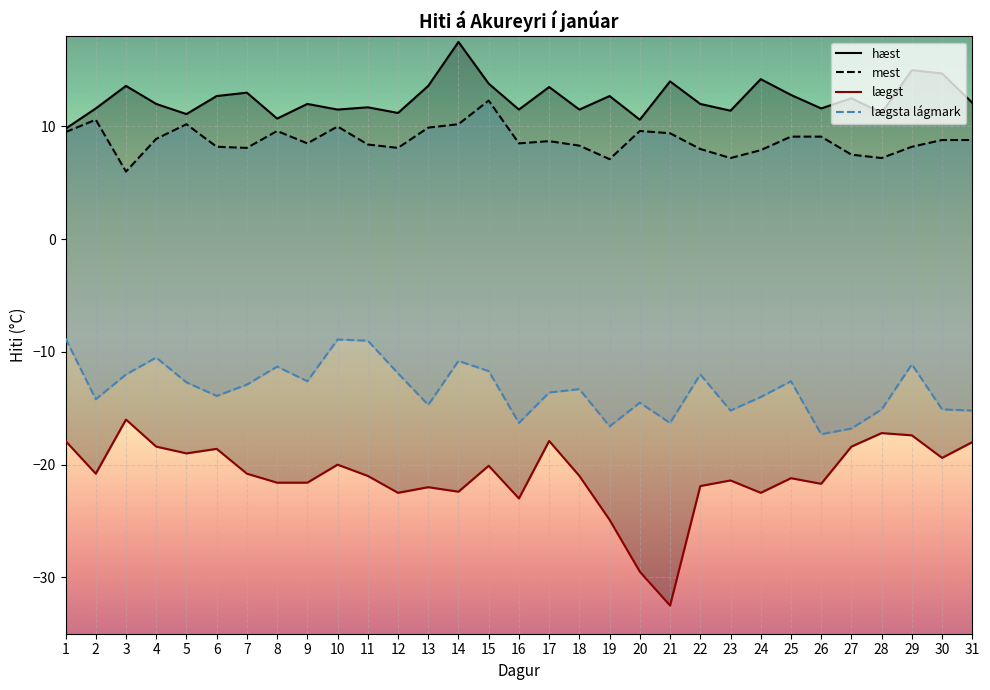

What value does the lægst series have at 5?

-19.0